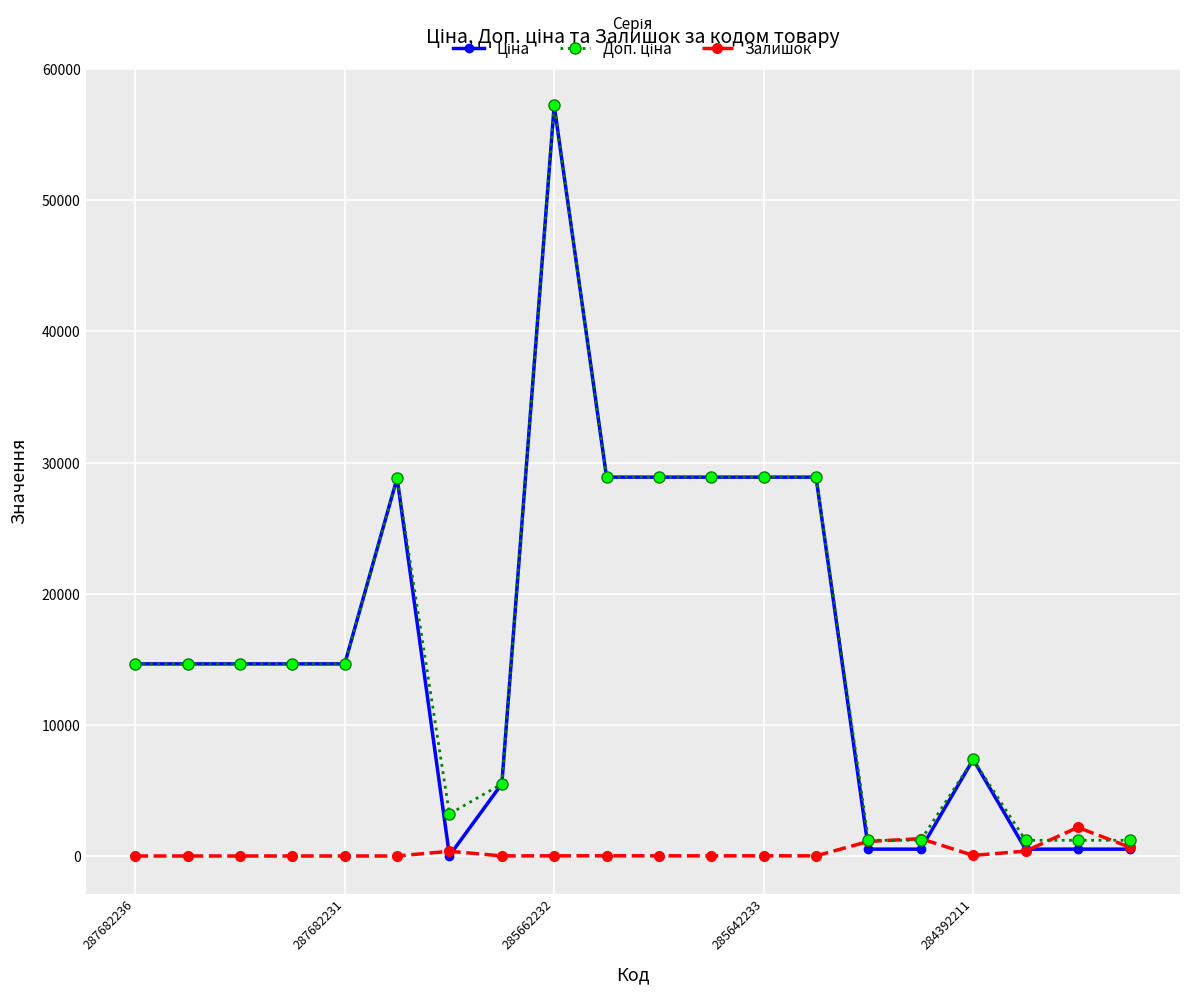

How many categories are shown in the chart?

20